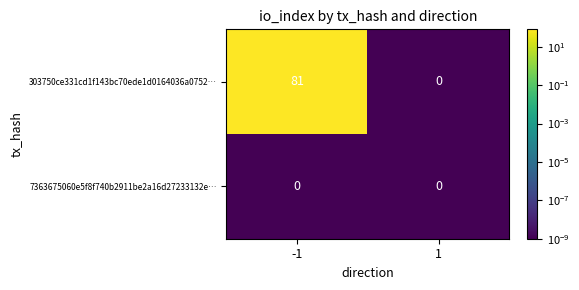

Rank the categories by 303750ce331cd1f143bc70ede1d0164036a0752… value from lowest to highest.

1, -1